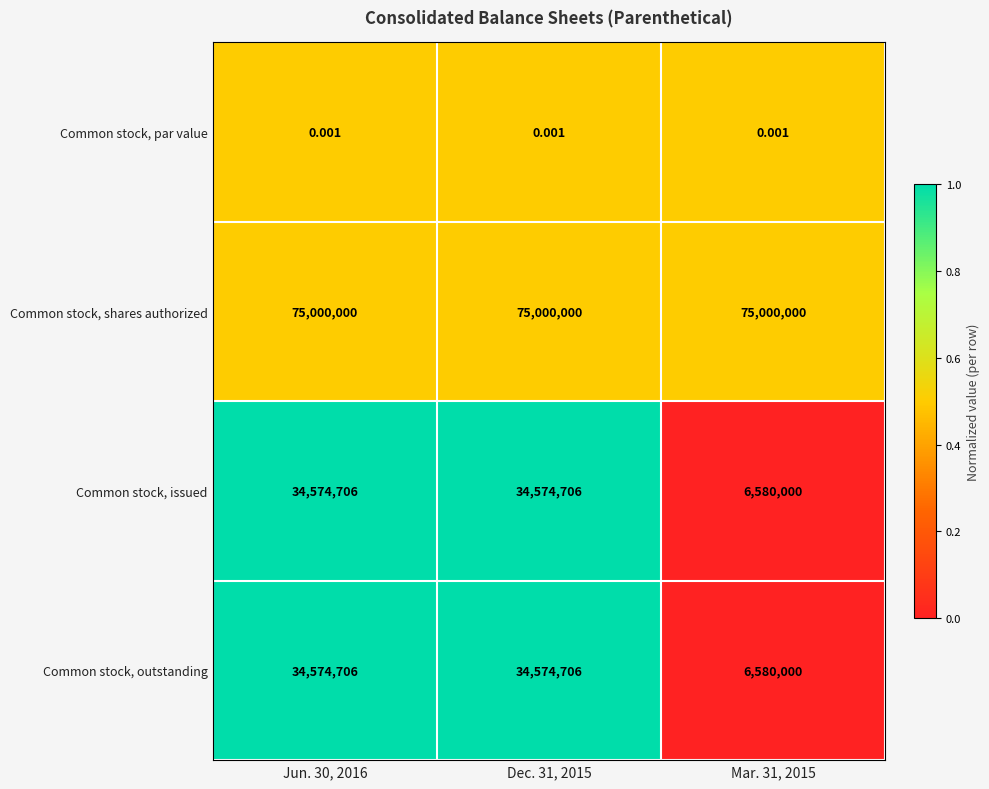

Is the value of Common stock, par value at Jun. 30, 2016 greater than the value of Common stock, shares authorized at Mar. 31, 2015?

No